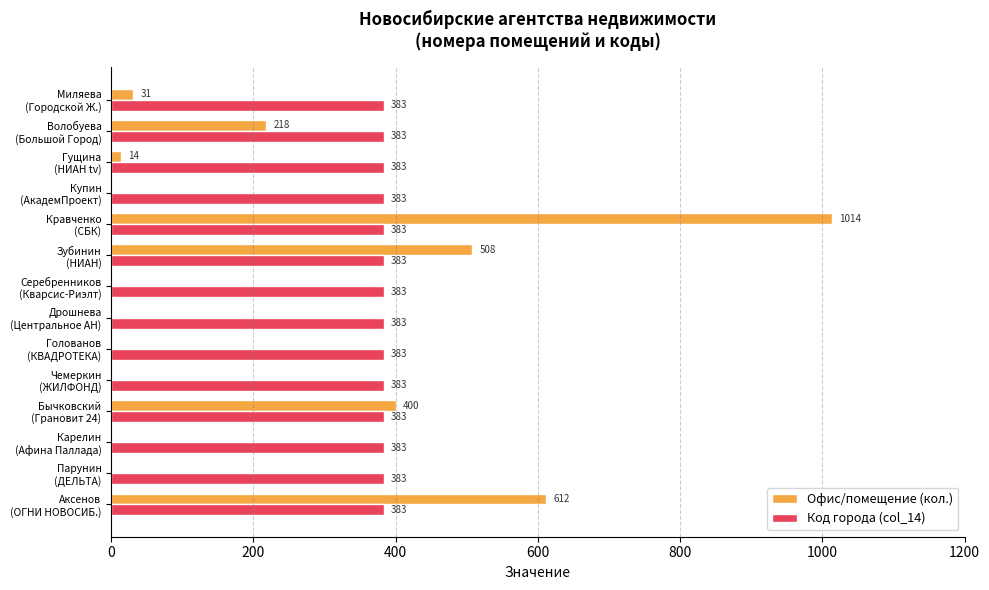

Which series has the largest total across all categories?

Код города (col_14)